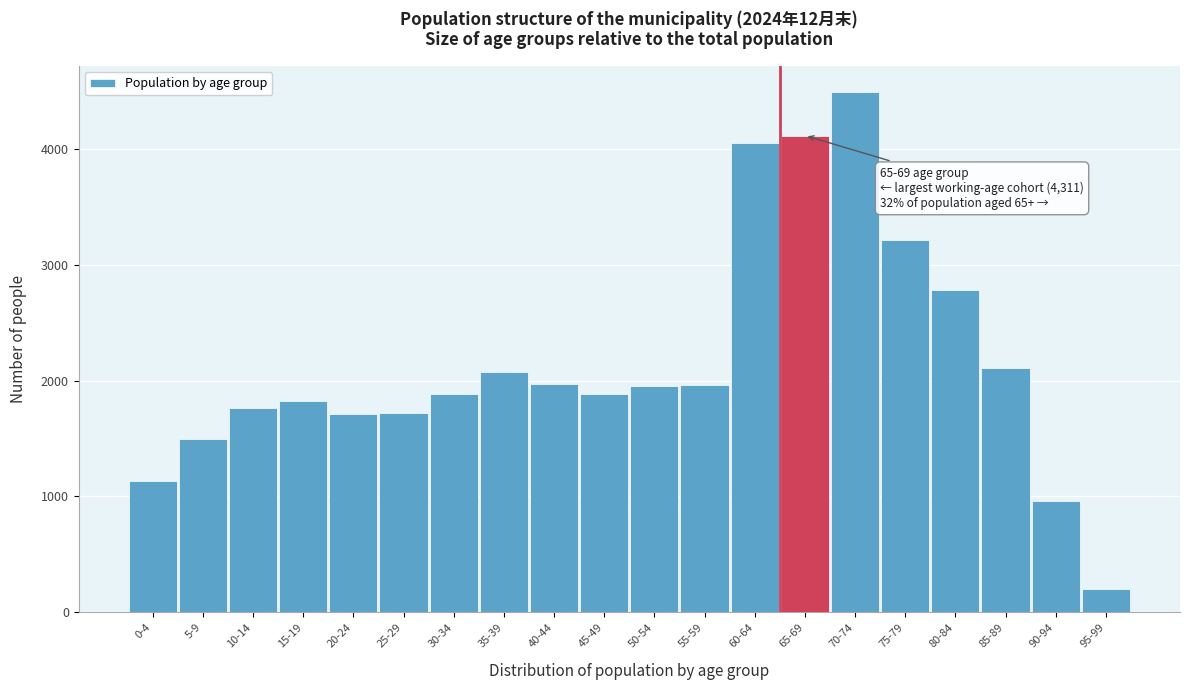

Which has a higher value, 90-94 or 40-44?

40-44